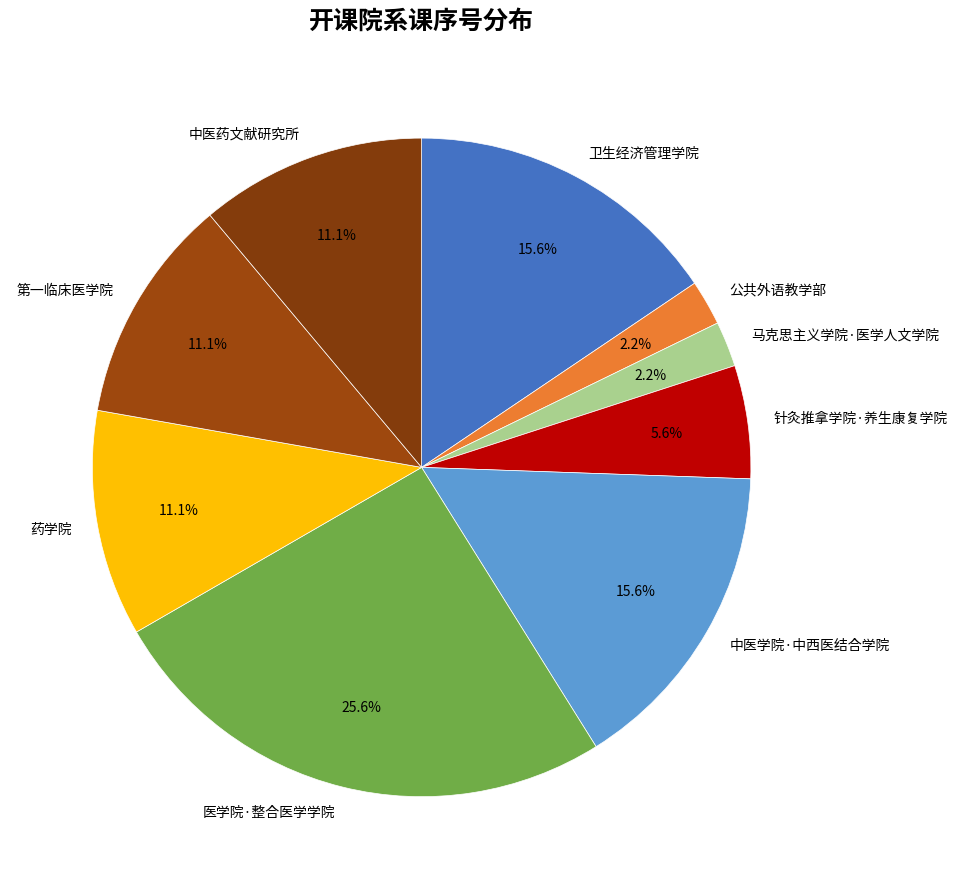

What portion of the pie excludes 医学院·整合医学学院?

74.4%